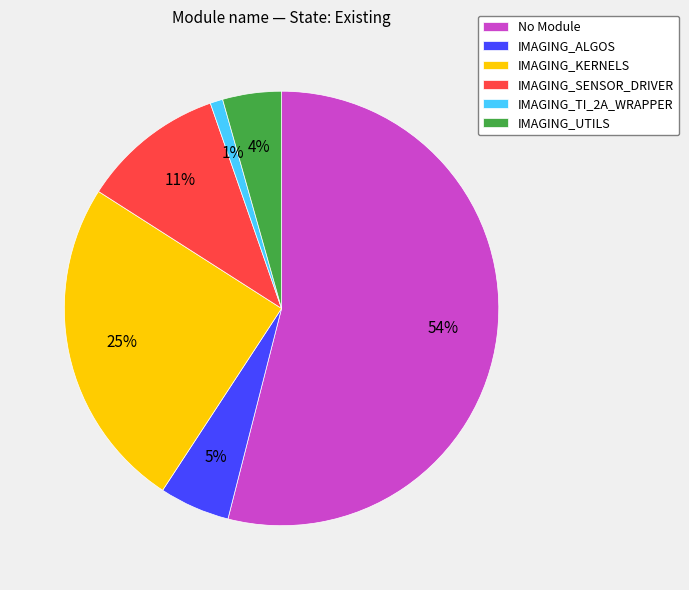

Rank the categories by value from lowest to highest.

IMAGING_TI_2A_WRAPPER, IMAGING_UTILS, IMAGING_ALGOS, IMAGING_SENSOR_DRIVER, IMAGING_KERNELS, No Module